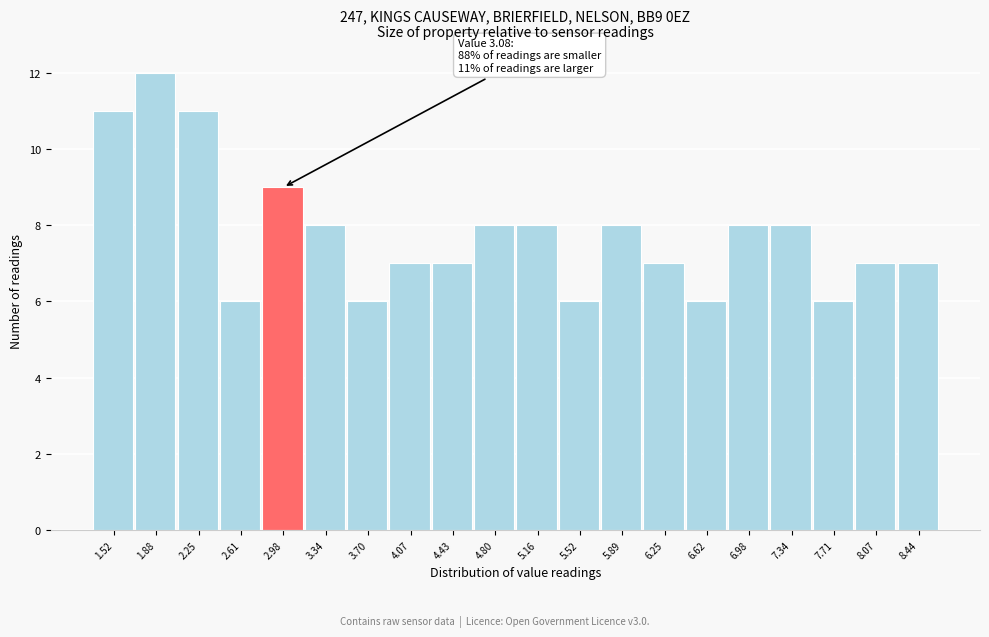

Reading right to left, what are all the values shown in this chart?

7	7	6	8	8	6	7	8	6	8	8	7	7	6	8	9	6	11	12	11